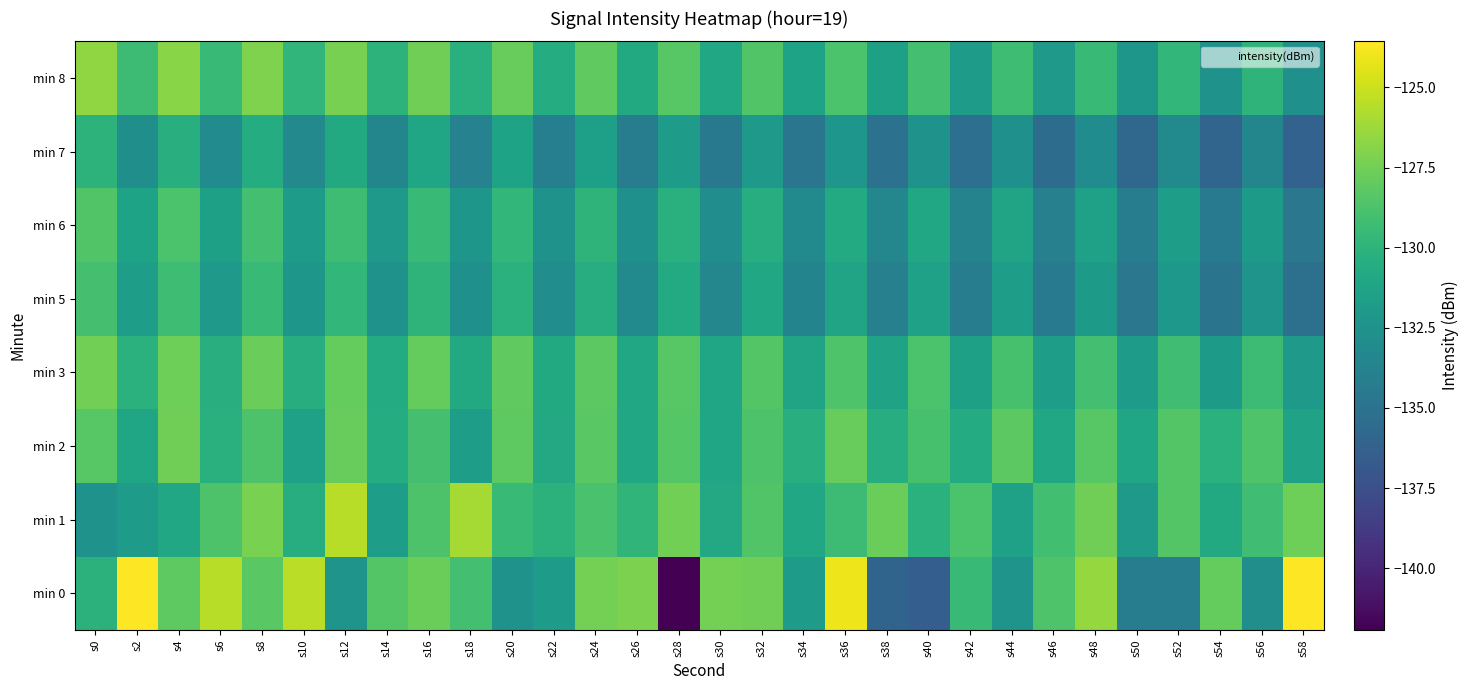

What is the total value across all series at s14?

-1049.2